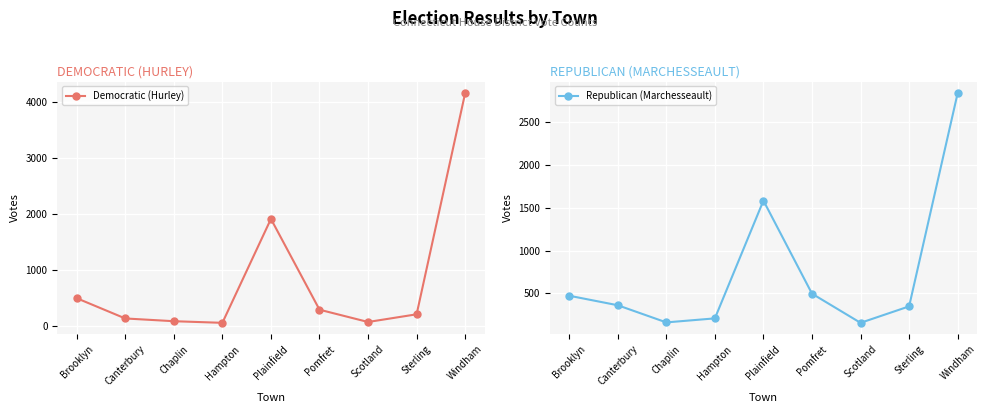

Which series has the largest total across all categories?

Democratic (Hurley)